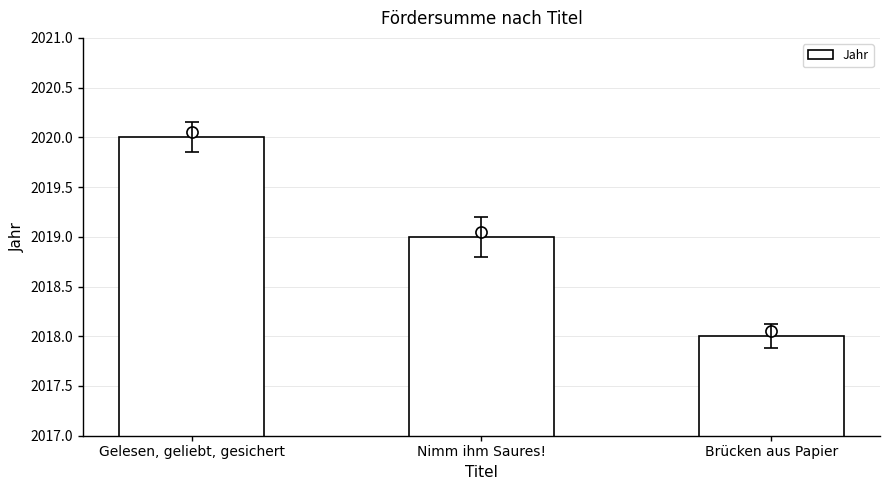

Where does the data first go above 2019?

Gelesen, geliebt, gesichert